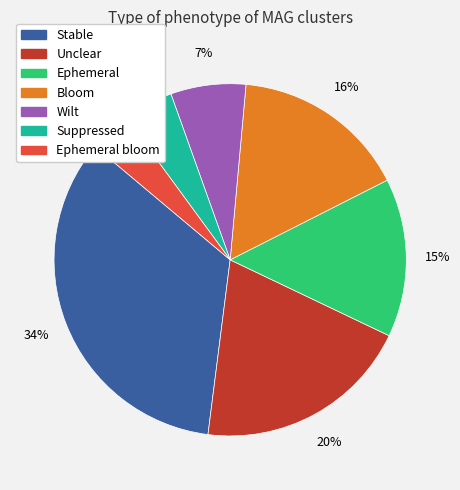

Combined, do Ephemeral and Ephemeral bloom account for over 50%?

No